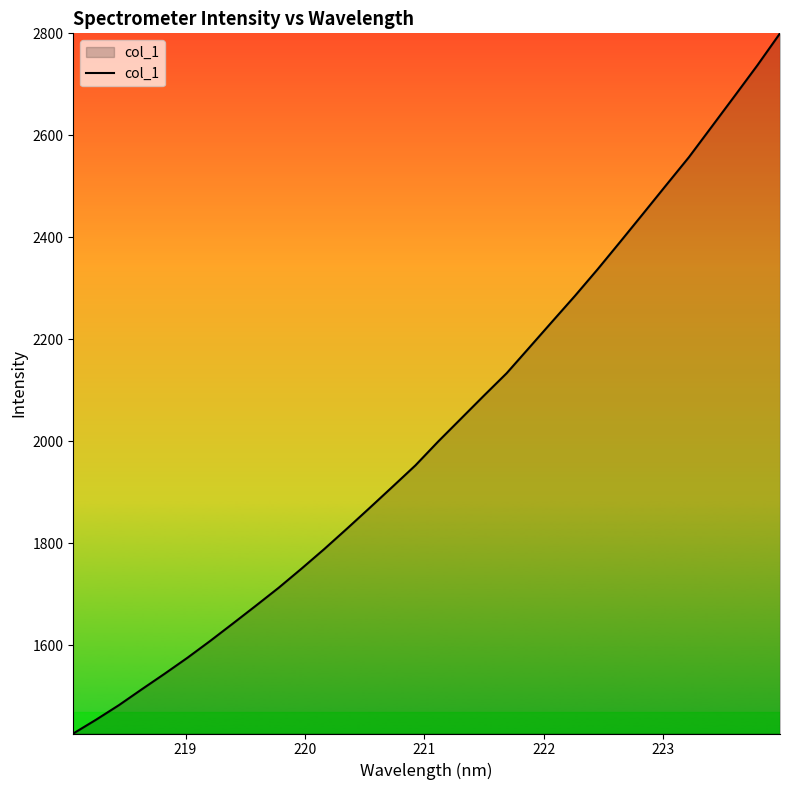

What is the maximum value shown in the chart?

2800.2